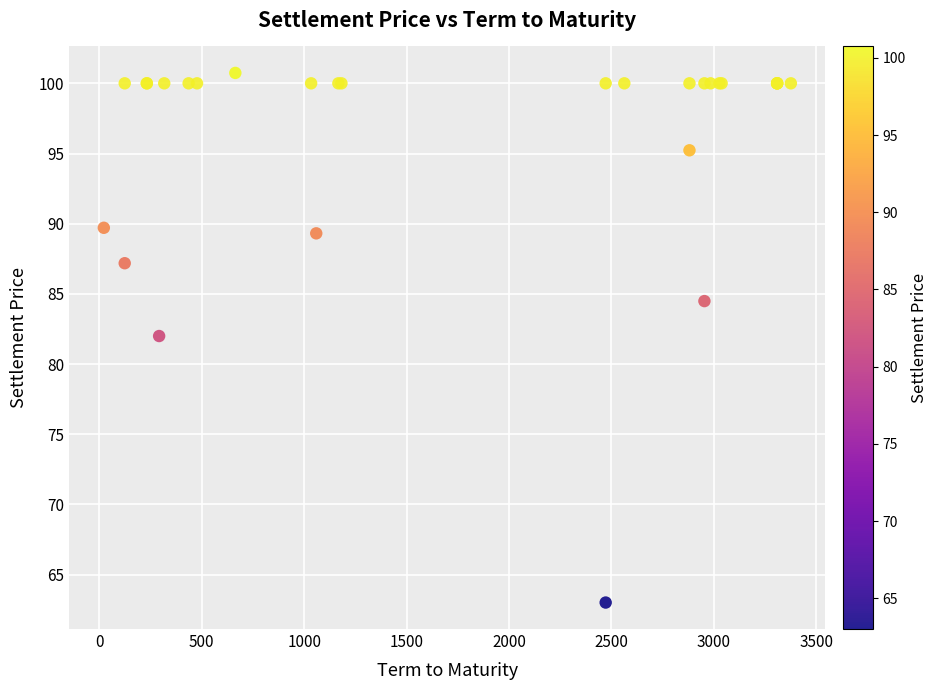

What Y value in the scatter plot is closest to 81?

82.0